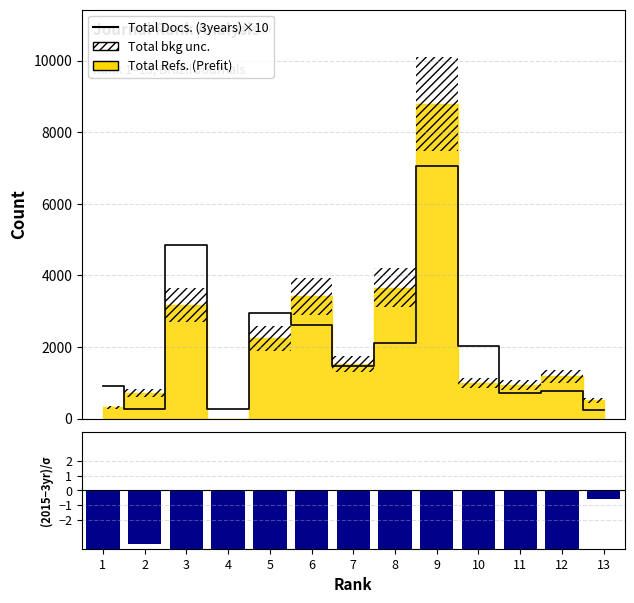

Rank the categories by Total Docs. (3years)×10 value from highest to lowest.

9, 3, 5, 6, 8, 10, 7, 1, 12, 11, 2, 4, 13